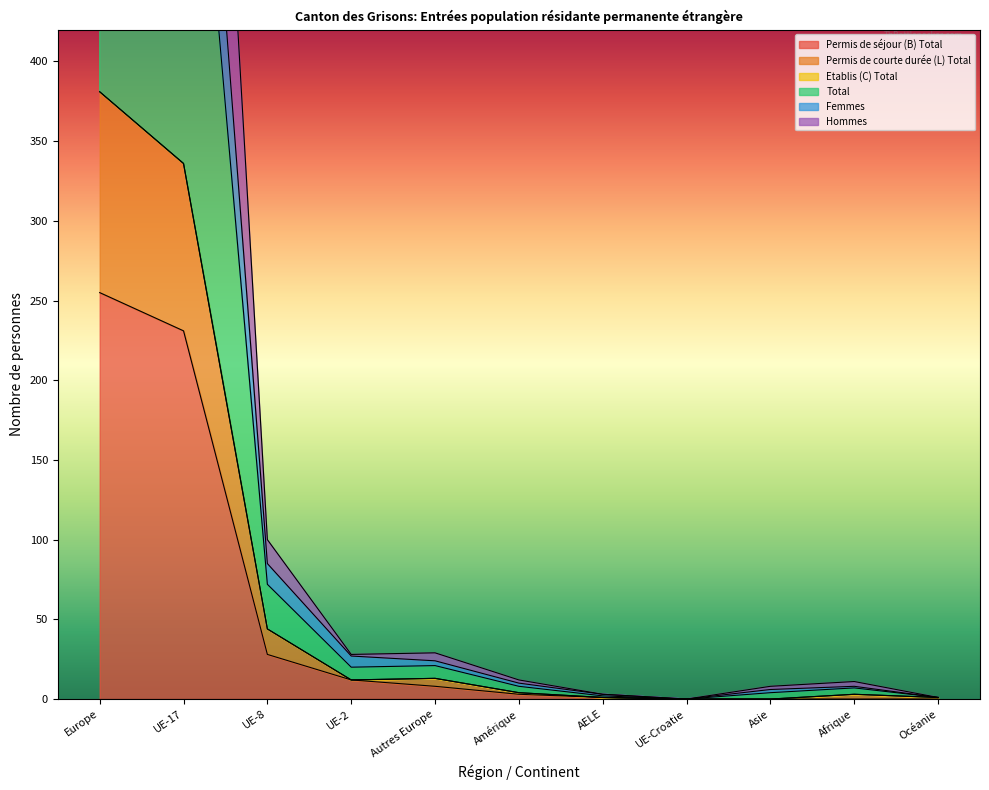

What is the spread (max minus min) of values at Amérique?

9